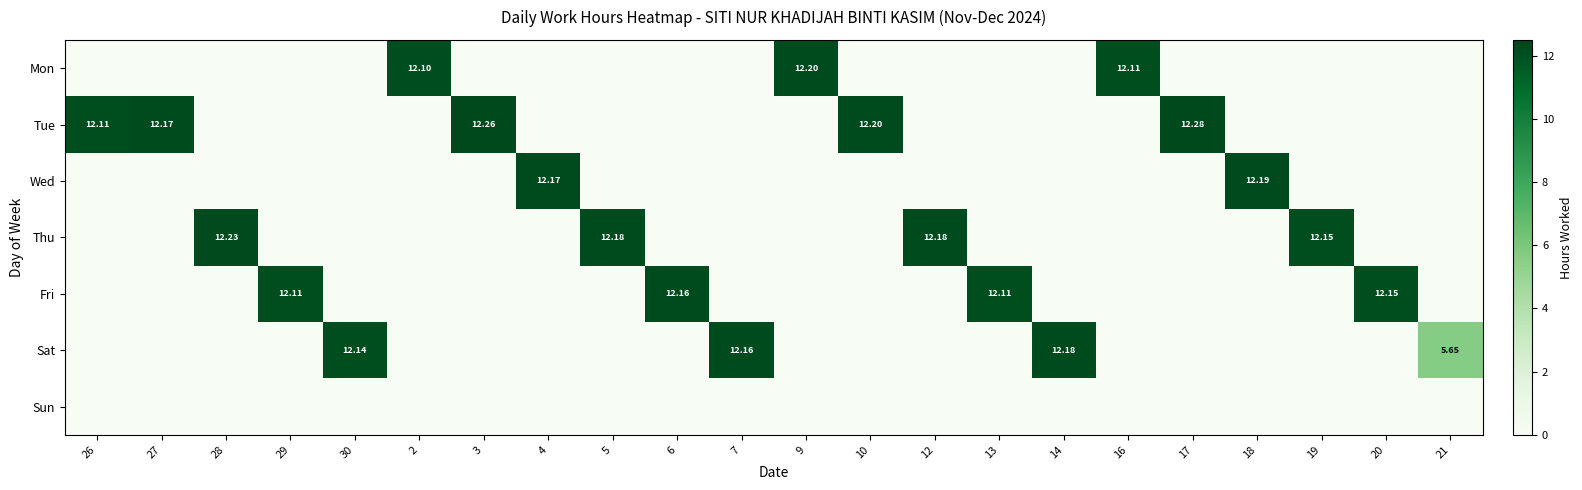

The Tue series shows 0.0 at 18. True or false?

True